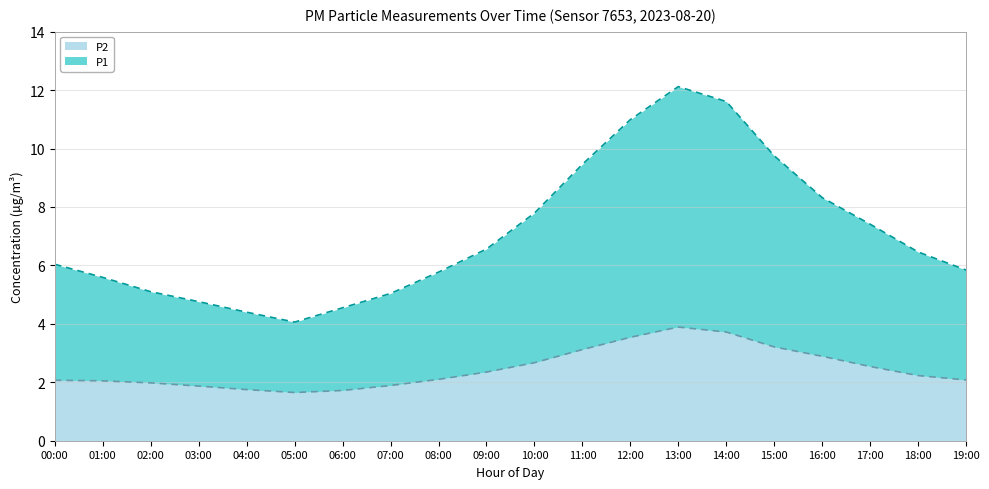

What is the difference between the P1 values at 09:00 and 03:00?

1.8